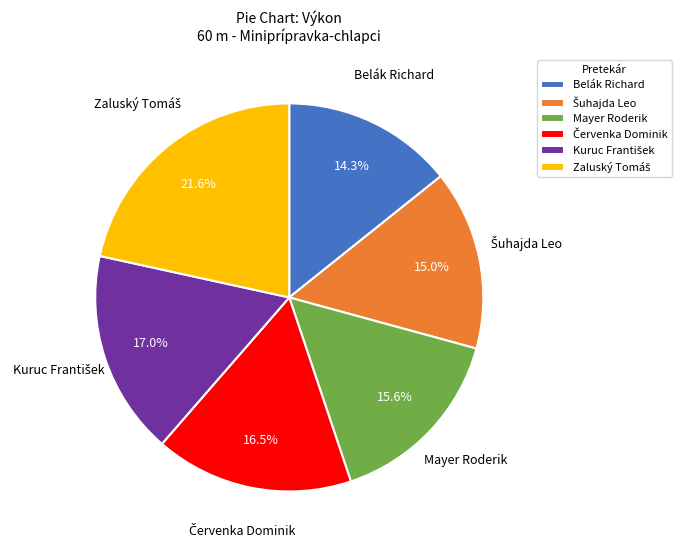

What is the smallest slice in the pie chart?

Belák Richard